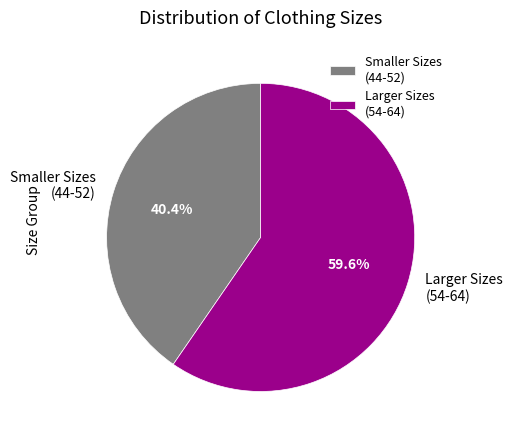

Which has a higher value, Larger Sizes (54-64) or Smaller Sizes (44-52)?

Larger Sizes (54-64)